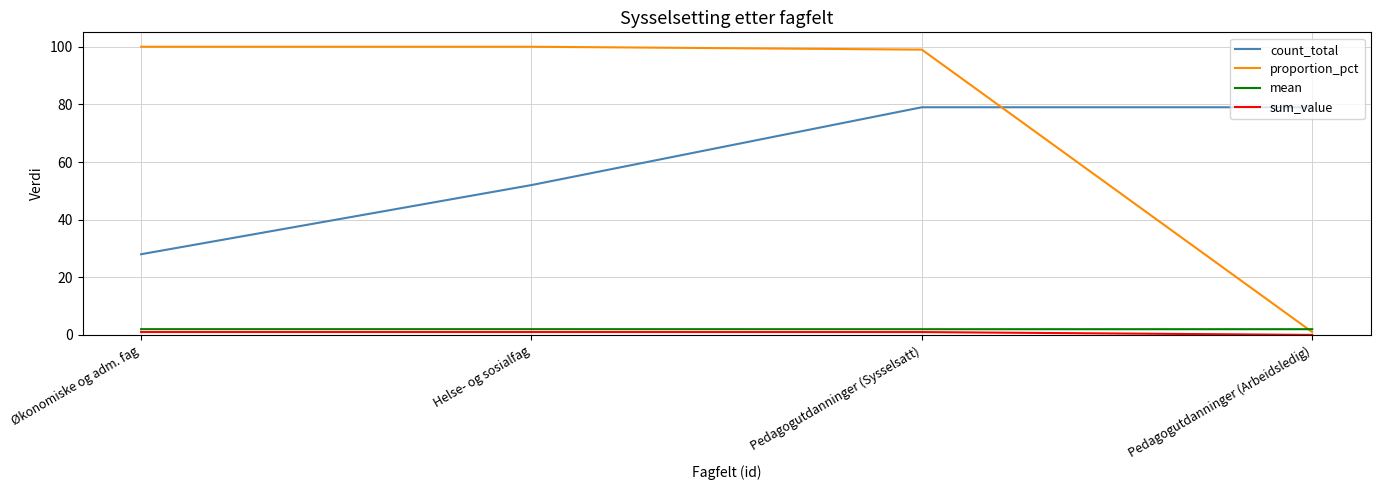

What is the spread (max minus min) of values at Helse- og sosialfag?

99.0